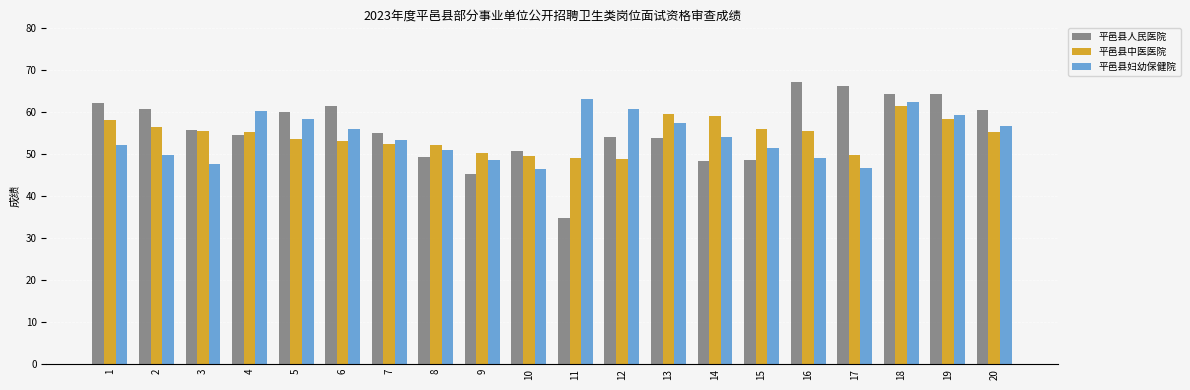

Which series has the largest range (max minus min)?

平邑县人民医院